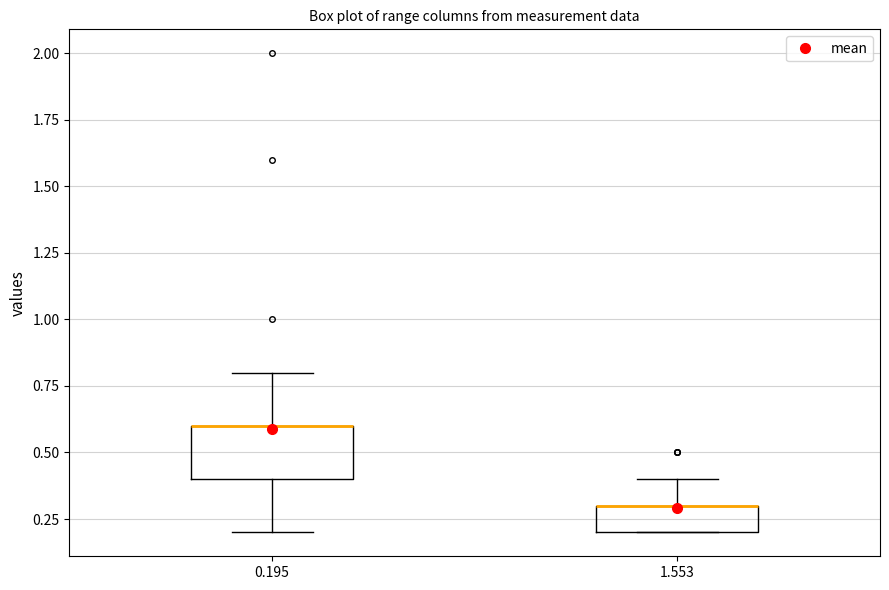

Which box is the tallest, from its lower edge to its upper edge?

0.195